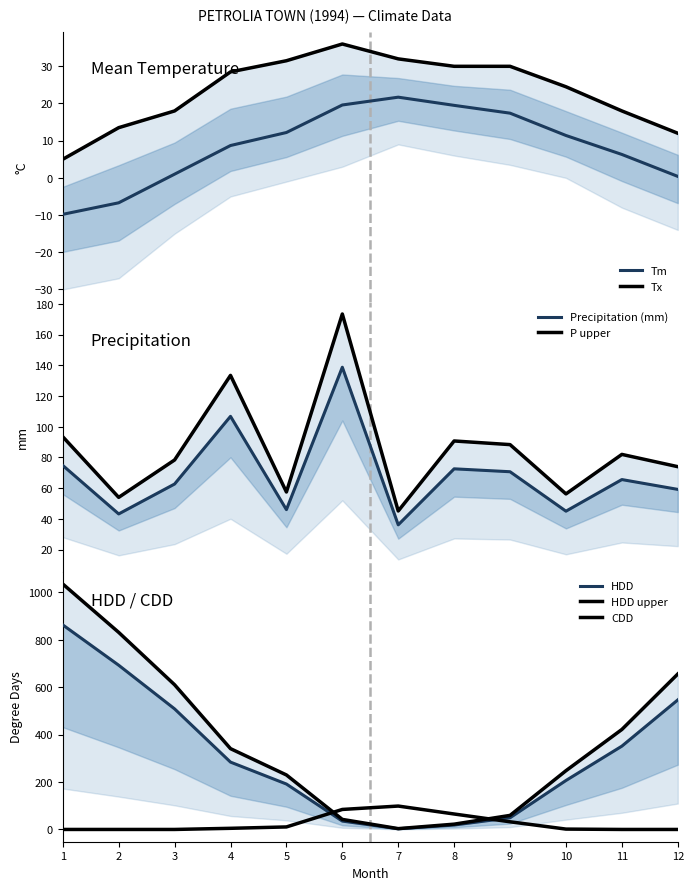

How many interior local valleys does the P series have?

4